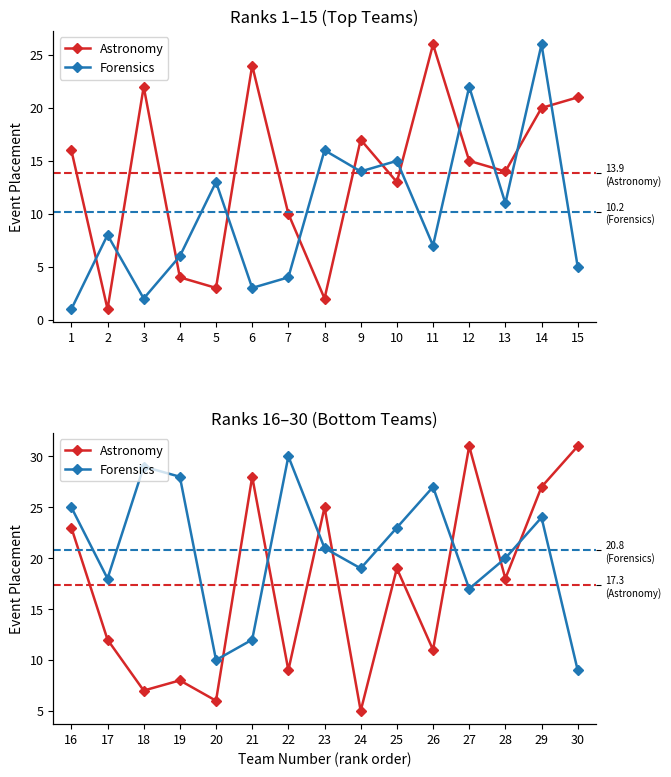

Which has a higher value, 28 or 17?

28